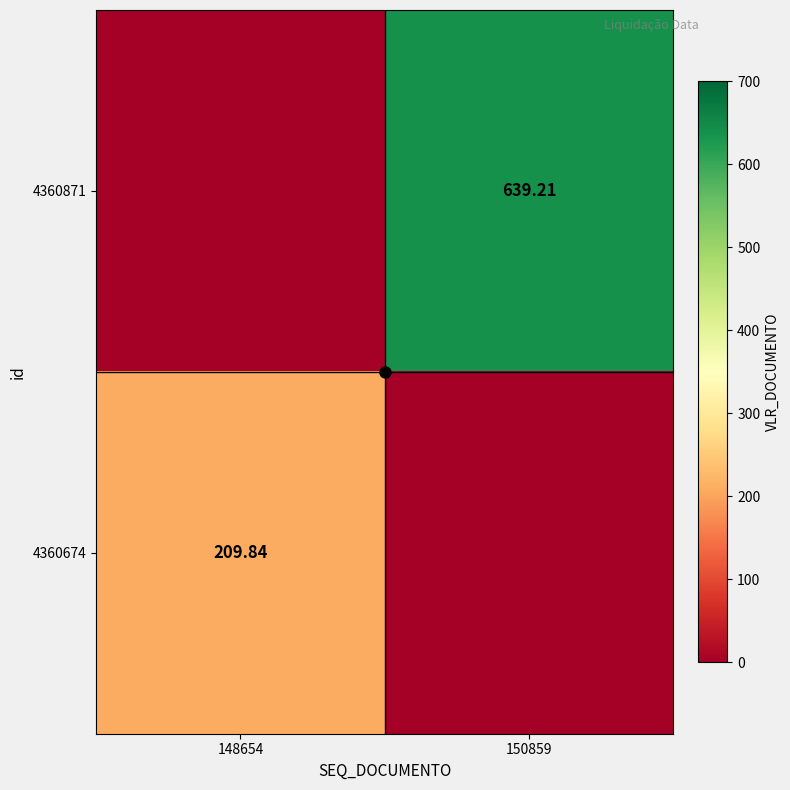

What is the difference between the 4360674 values at 150859 and 148654?

209.8